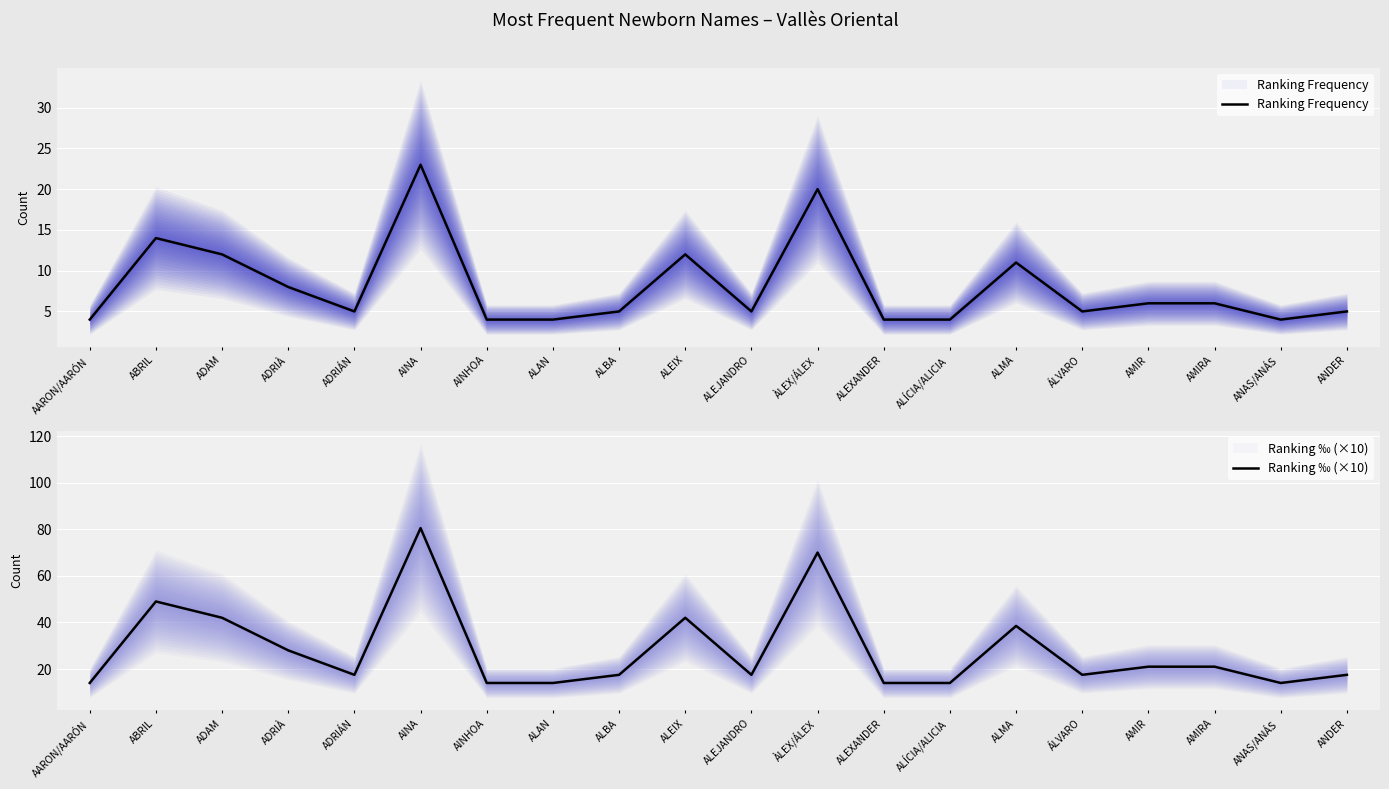

Does the chart display data point markers on the line(s)?

No